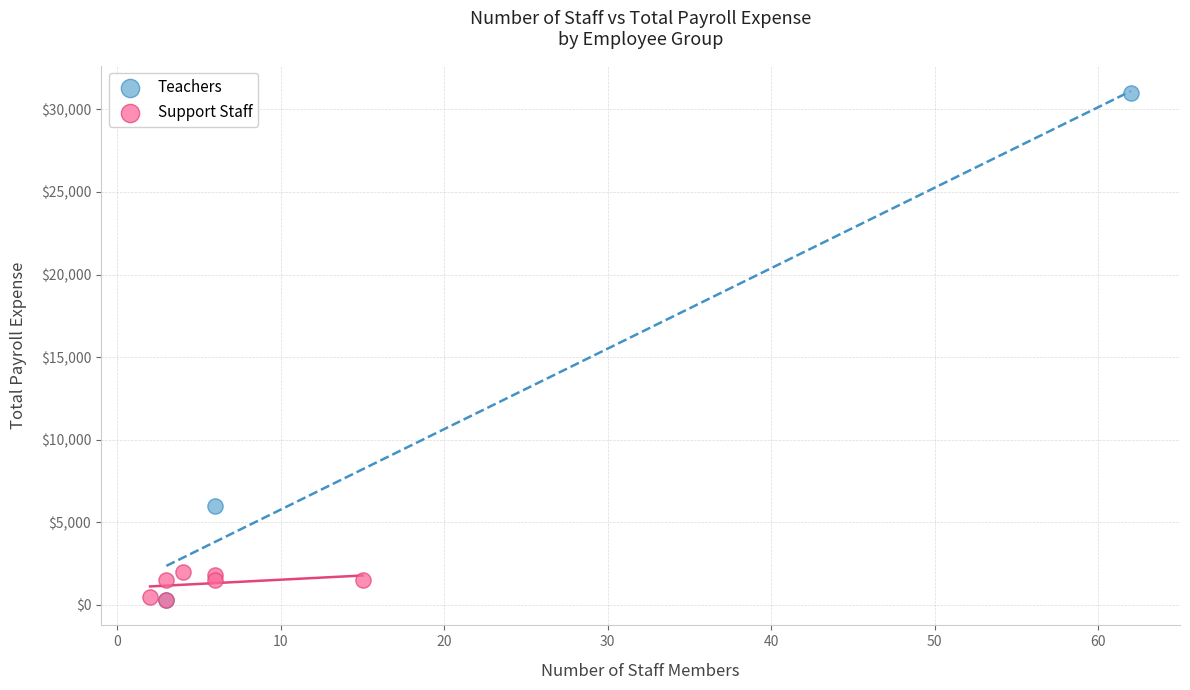

Which series reaches the maximum Y coordinate?

Teachers